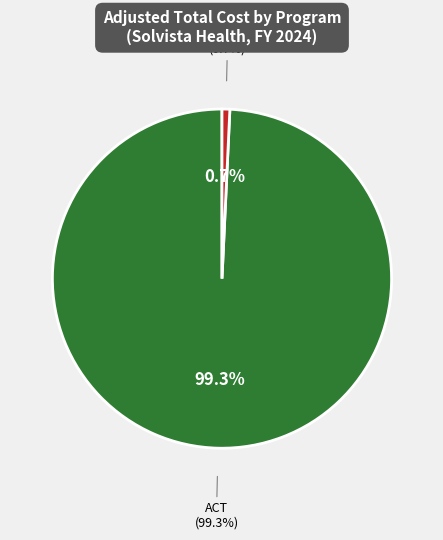

Count the number of slices in the pie.

2